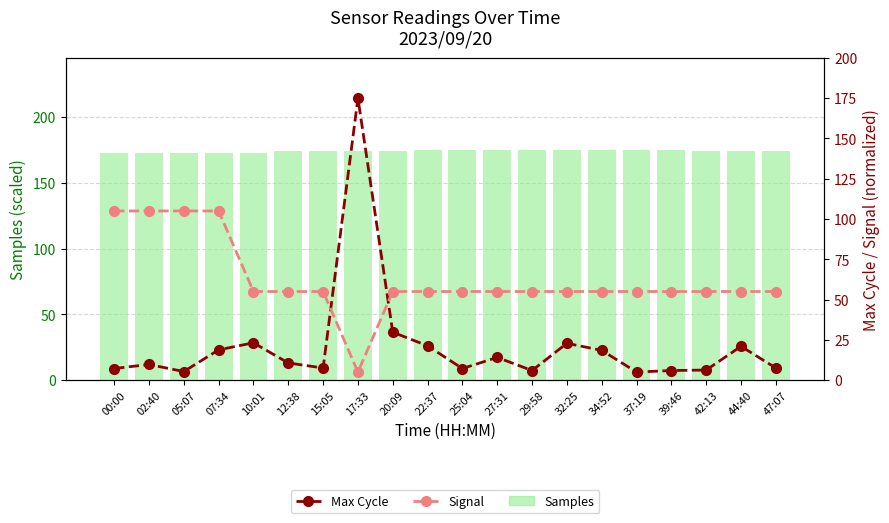

At which category is the sum across all series the highest?

17:33